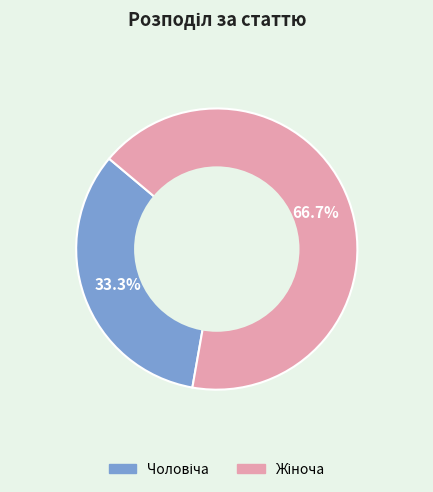

Is there any slice that represents more than half of the pie?

Yes